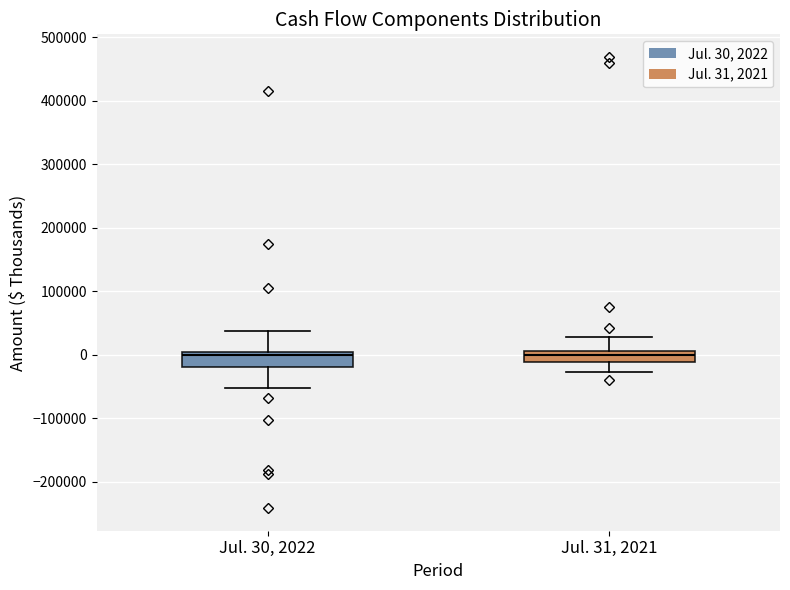

Reading left to right, transcribe this box plot: for each box, give where its median line is, the range the box spans, and where its two whiskers end, as read against the y-axis. The values are not printed on the chart, so give them approximately, as read against the axis.

Jul. 30, 2022: median 0, box -20000 to 10000, whiskers -50000 to 40000
Jul. 31, 2021: median 0, box -10000 to 10000, whiskers -30000 to 30000